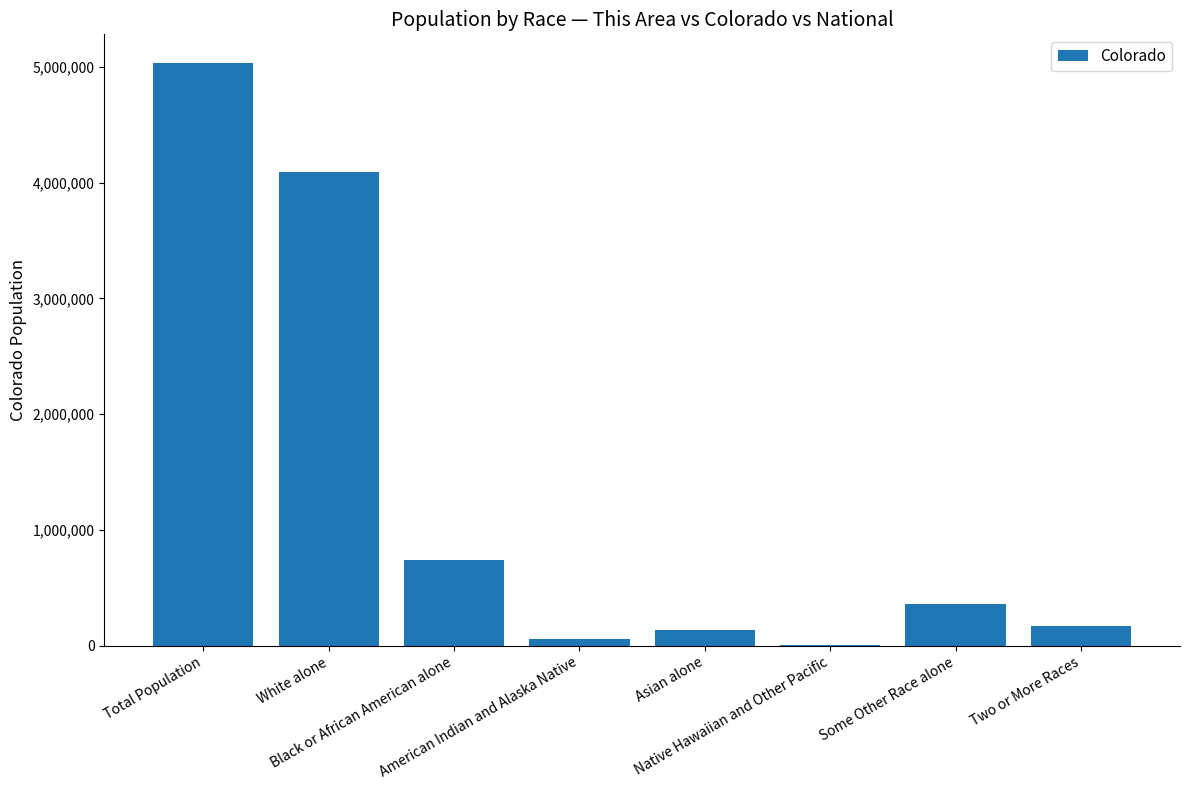

The value at Two or More Races is 172456. True or false?

True